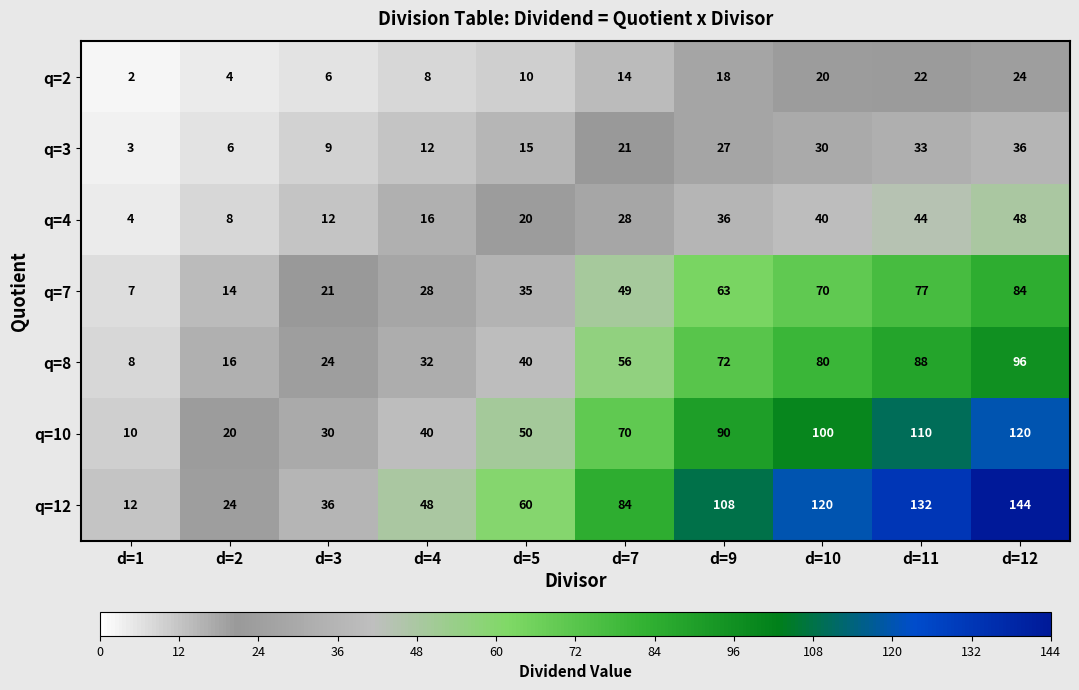

Which series has the largest range (max minus min)?

q=12